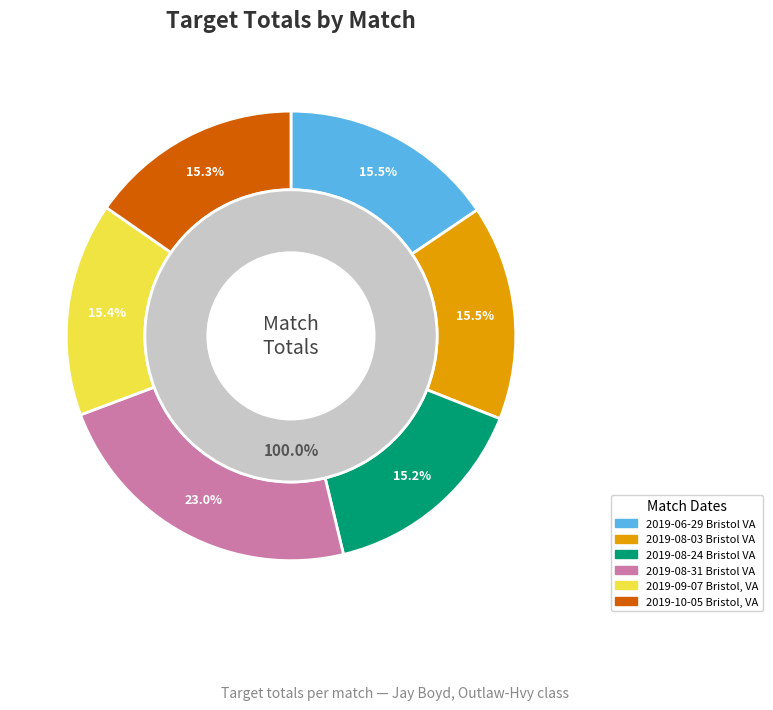

Is 2019-10-05 Bristol, VA the majority of the pie?

No